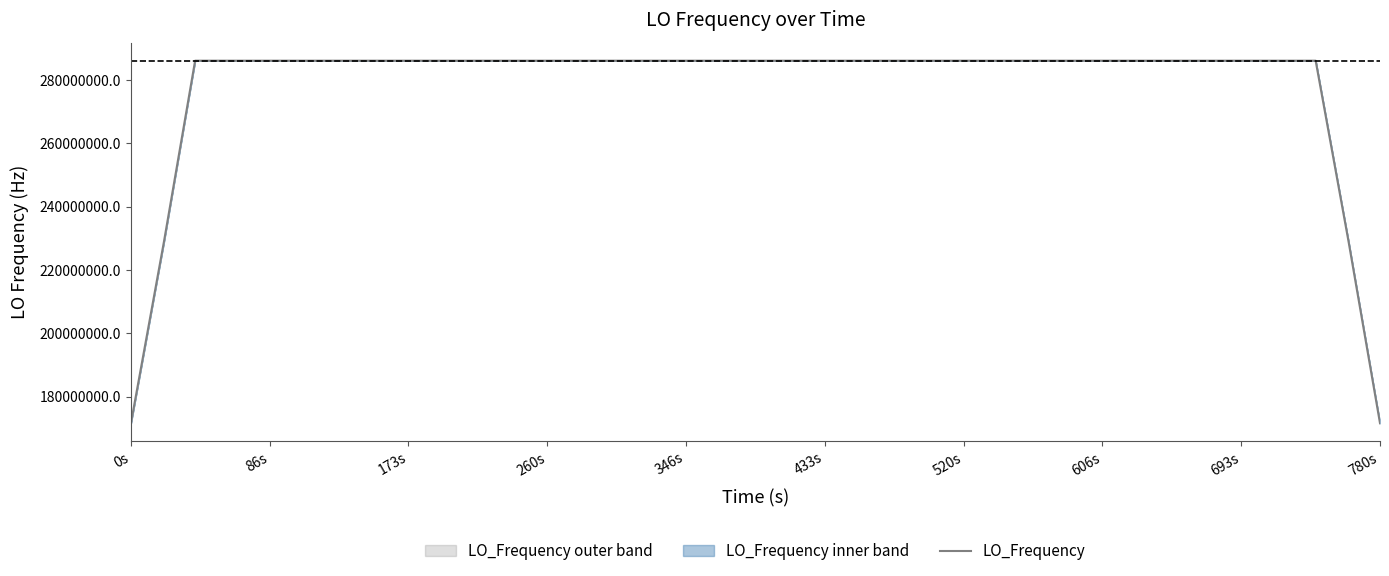

What is the minimum value for LO_Frequency?

171647279.9